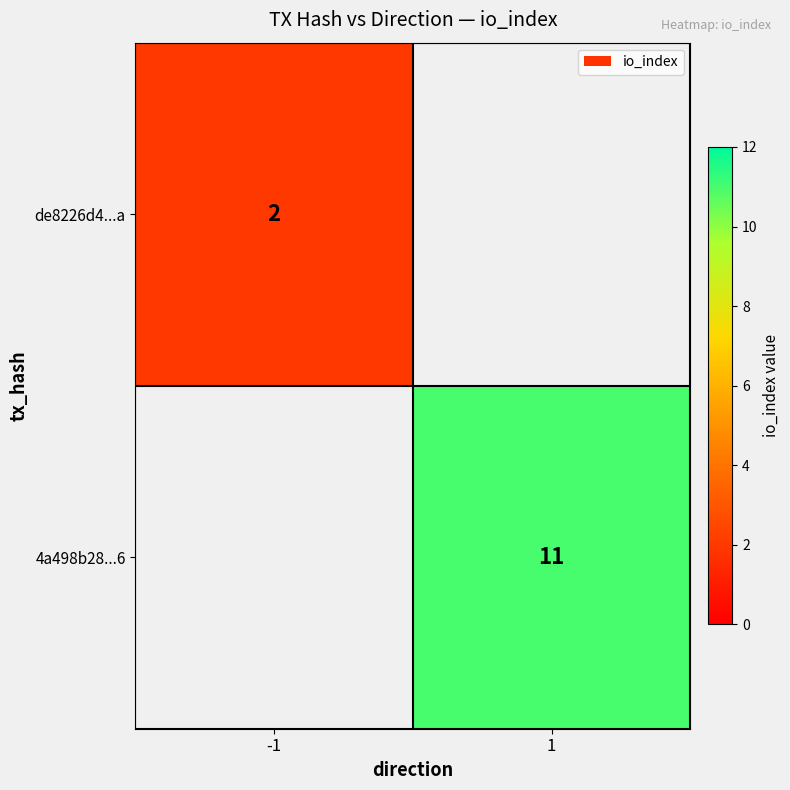

Is the value of 4a498b28...6 at 1 greater than the value of de8226d4...a at -1?

Yes